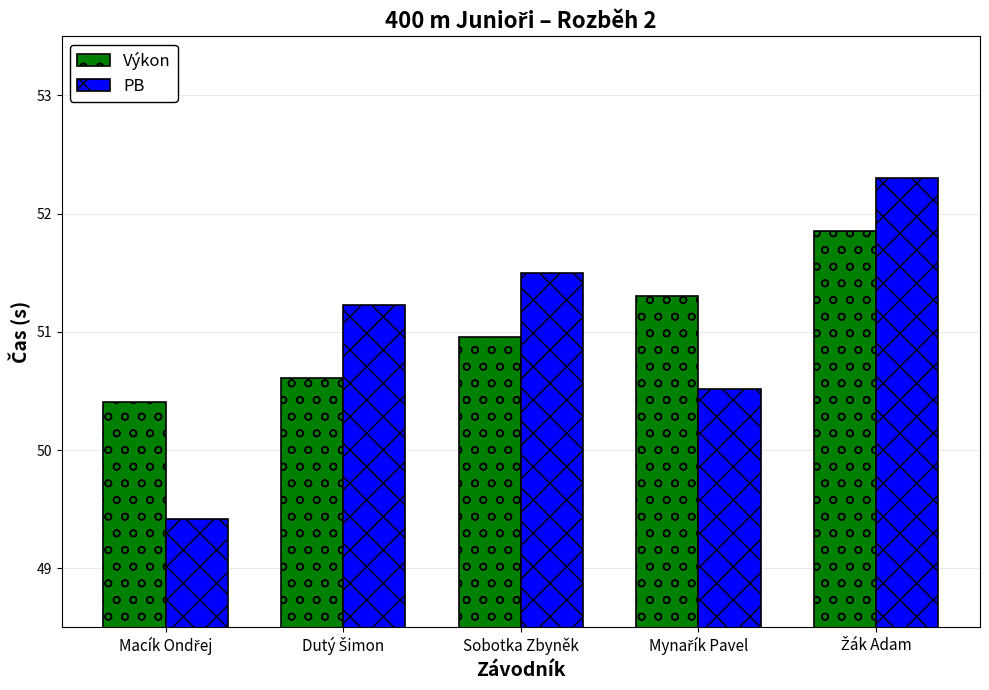

What is the value of the PB bar at the 1st from the left?

49.4